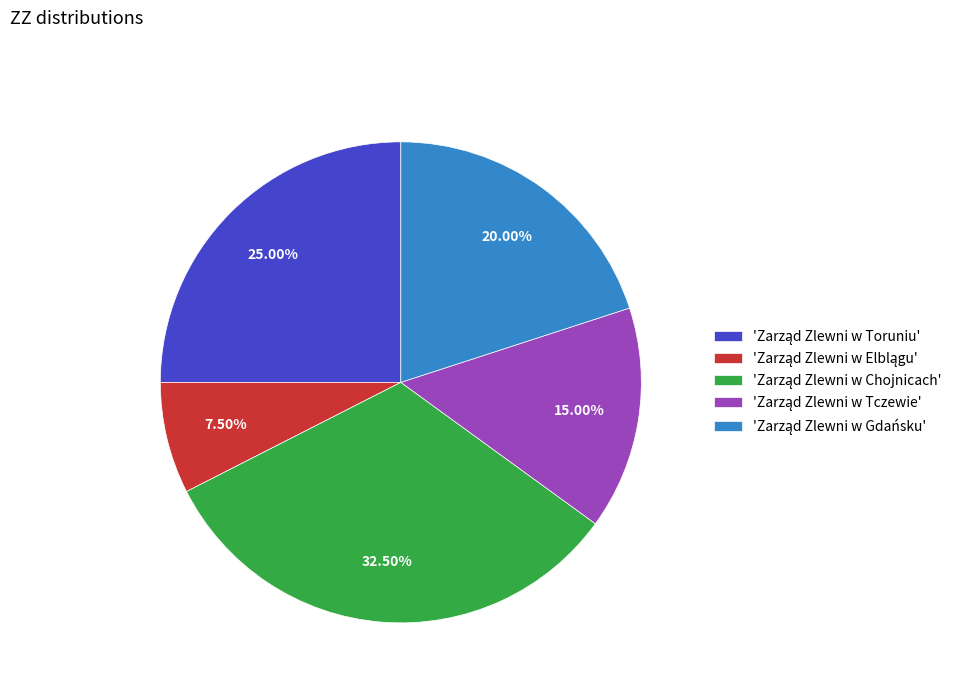

Is there a majority slice in this chart?

No